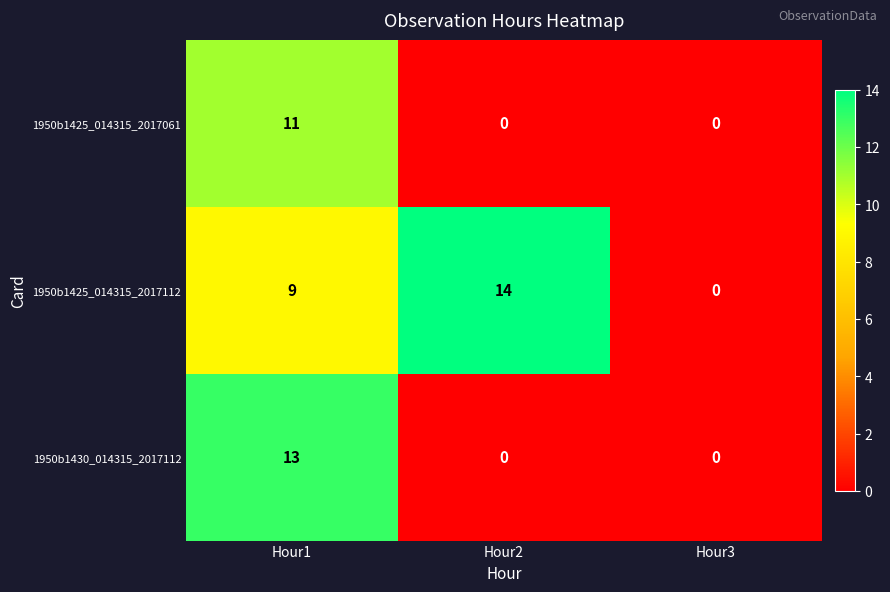

Which category has the highest value in the 1950b1425_014315_2017112 series?

Hour2